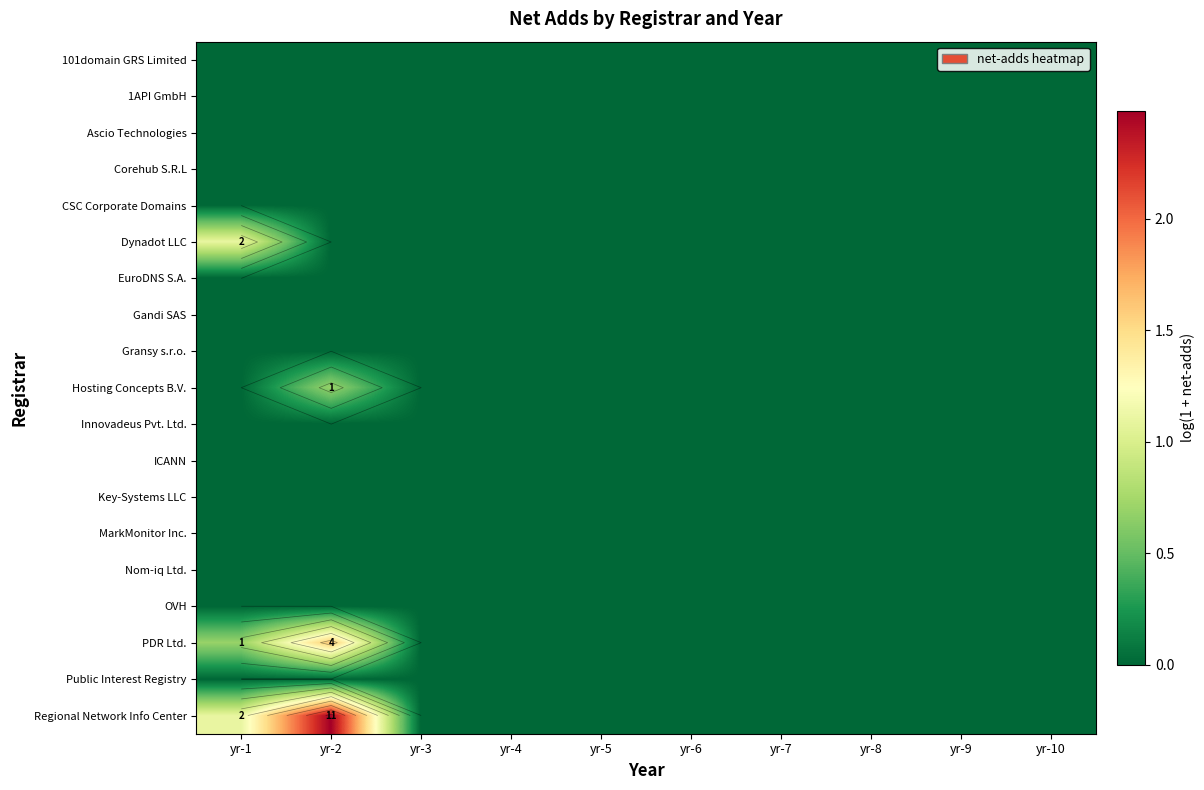

At how many categories does at least one series exceed 0?

2